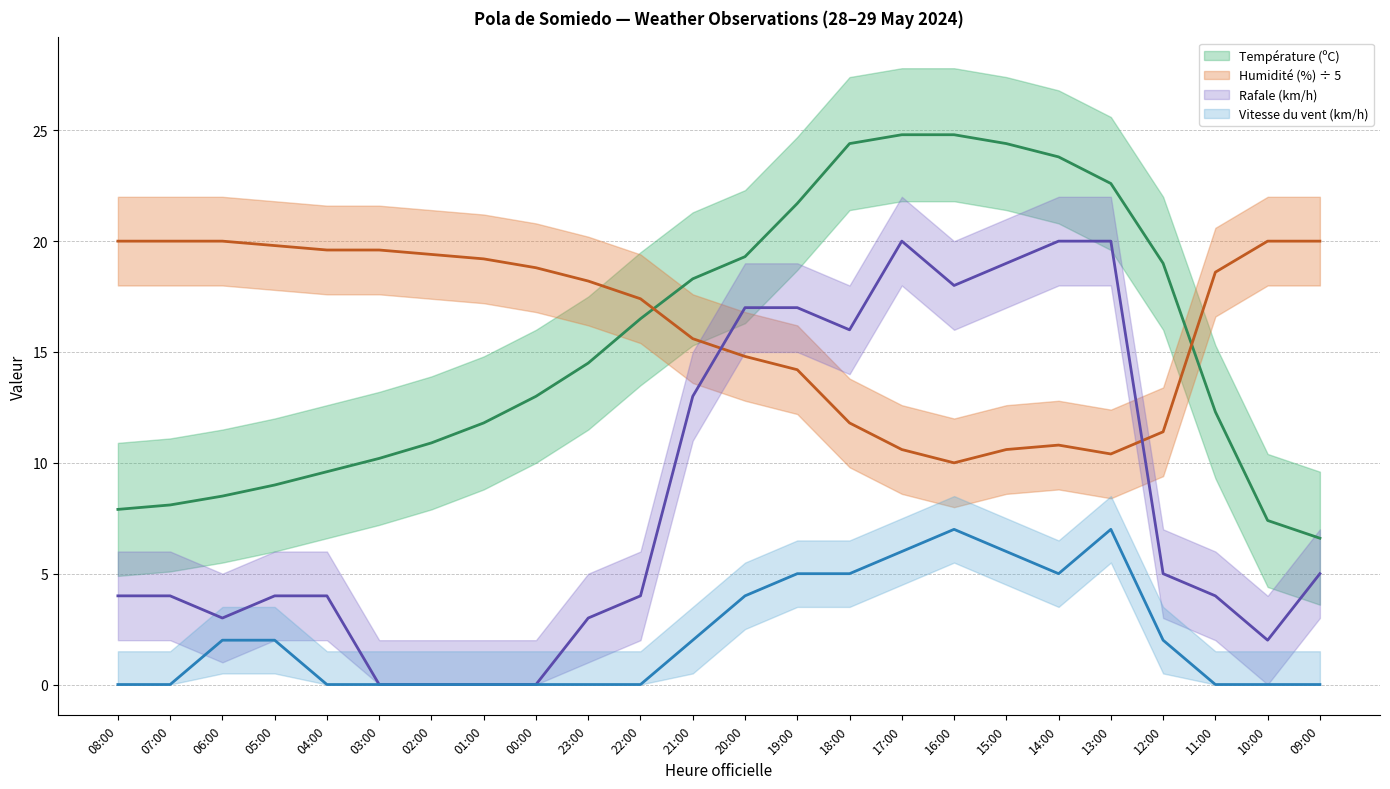

The Rafale (km/h) series shows 0.0 at 00:00. True or false?

True